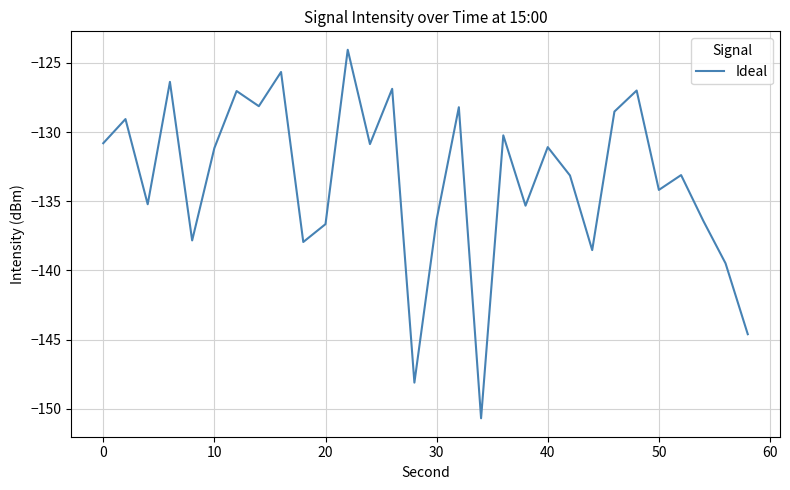

What is the difference between the maximum and minimum values?

26.6